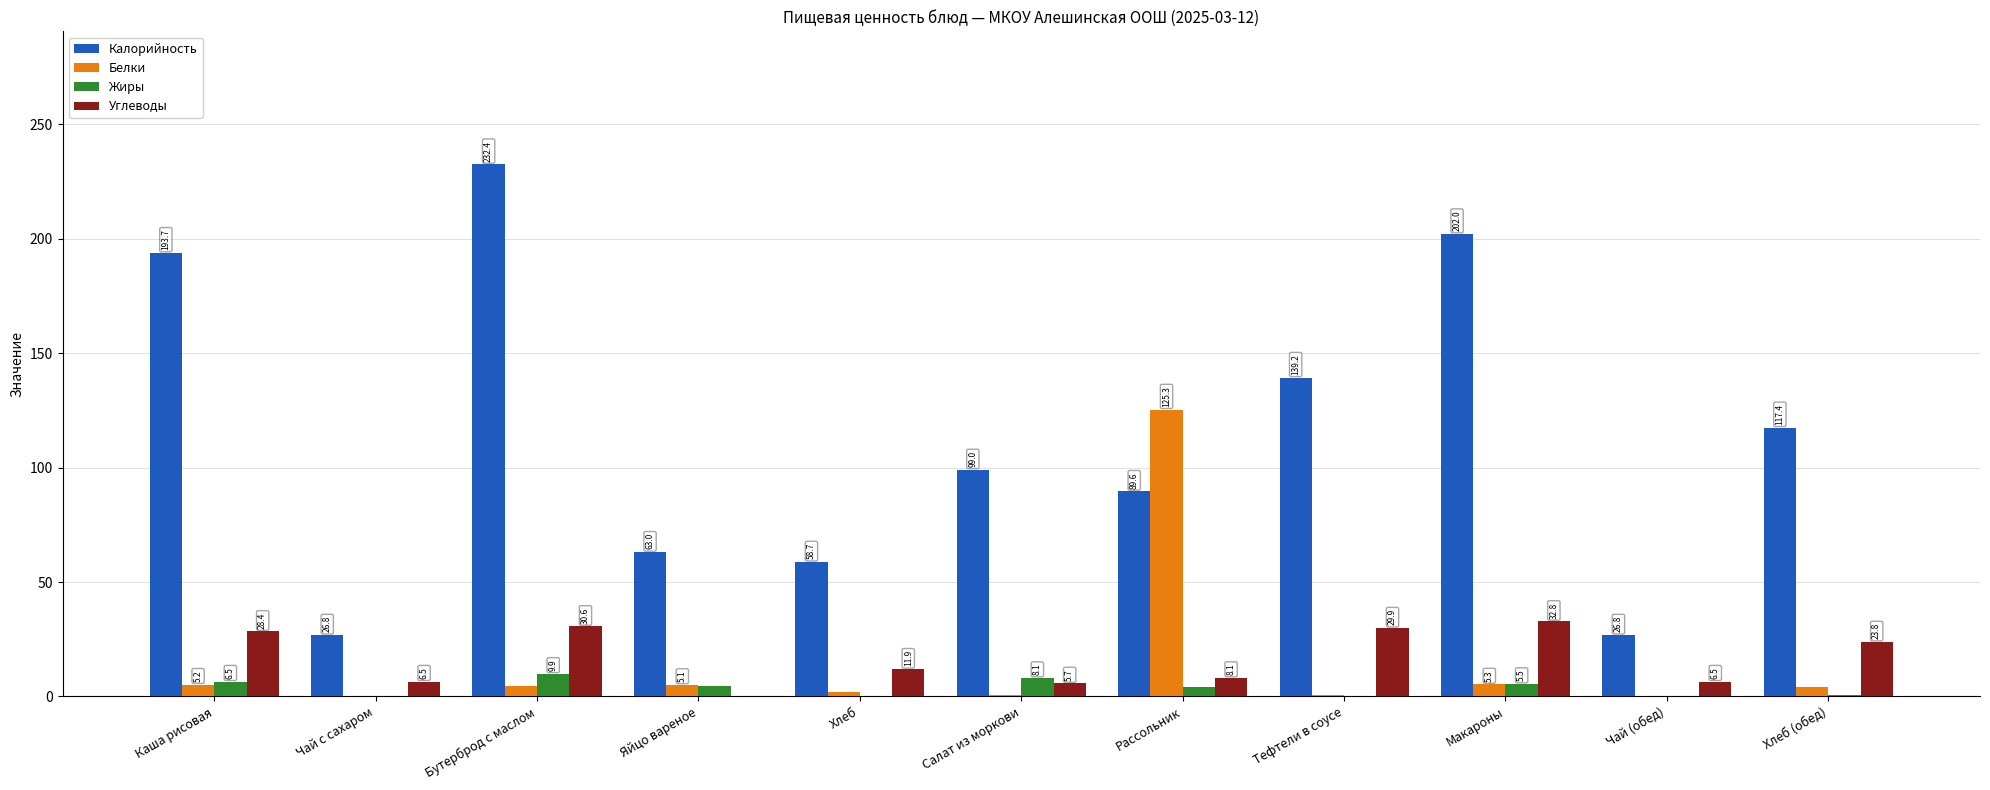

Is it true that Углеводы equals 6.5 at Чай с сахаром?

True